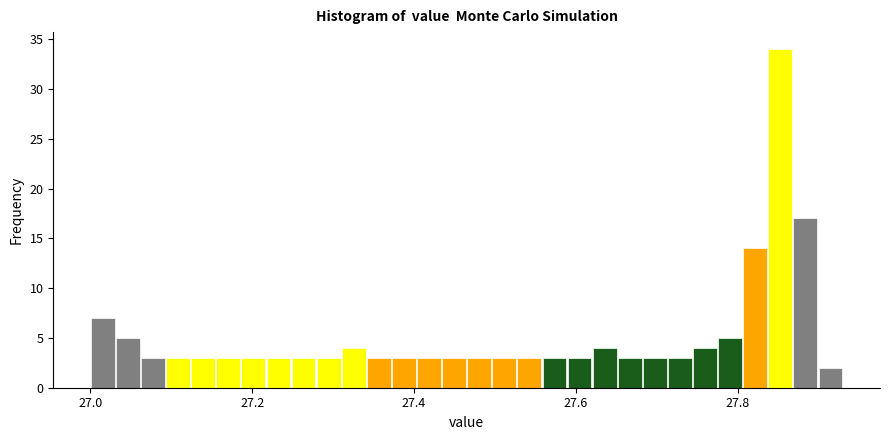

Read against the x-axis, roughly where is the centre of the tallest bar?

27.86